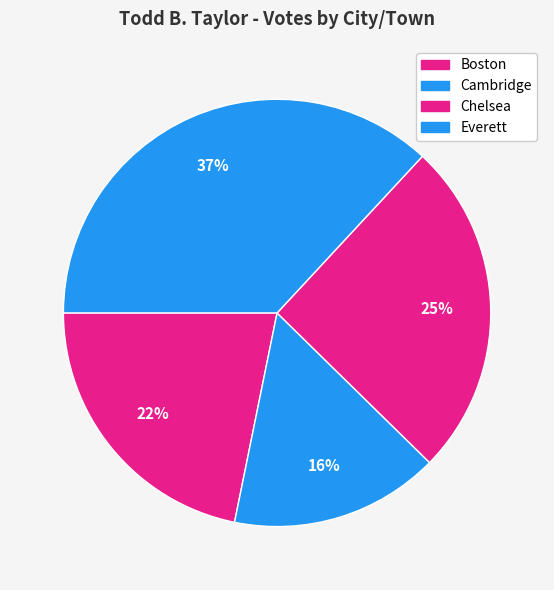

Which category has the biggest portion of the pie?

Everett